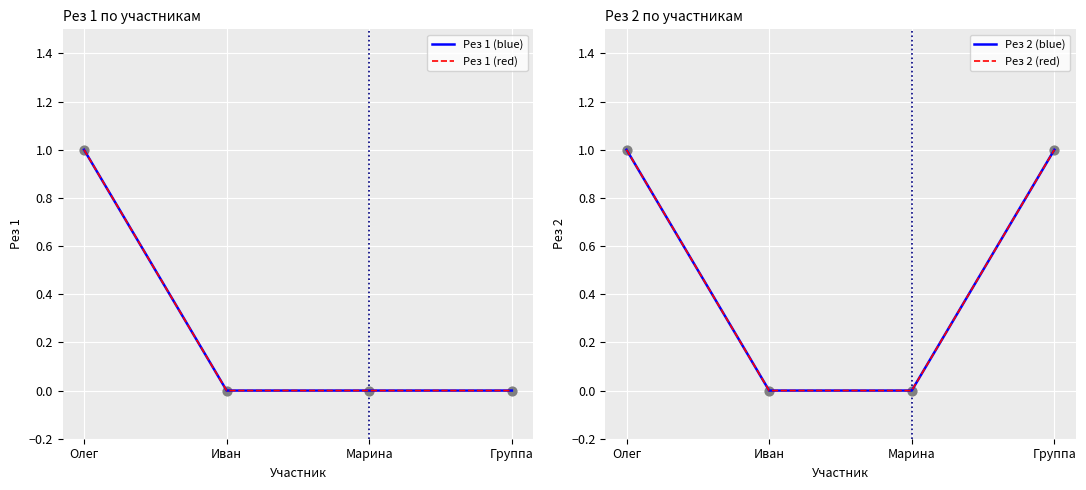

Is the value of Рез 2 (blue) at Группа greater than the value of Рез 2 (red) at Группа?

No